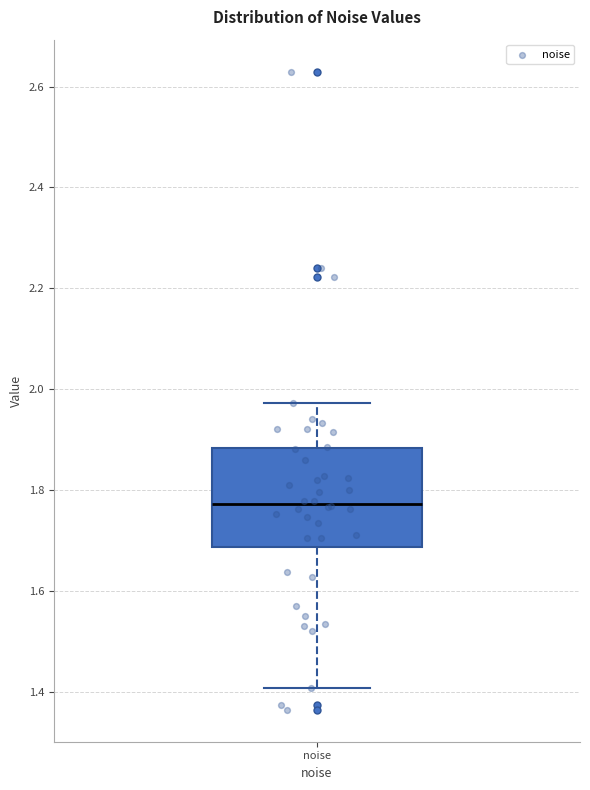

Transcribe this box plot: give where the median line is, the range the box spans, and where the two whiskers end, as read against the y-axis. The values are not printed on the chart, so give them approximately, as read against the axis.

median 1.78, box 1.68 to 1.88, whiskers 1.40 to 1.98